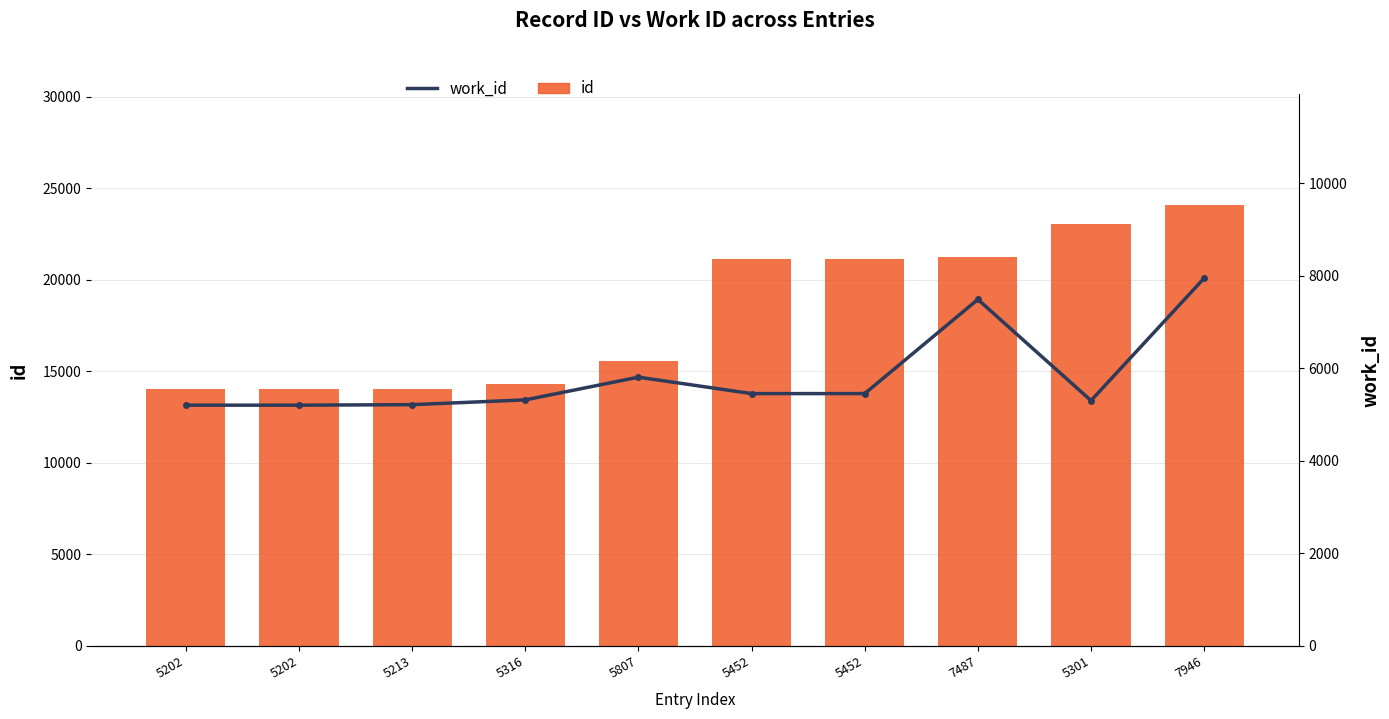

What are all the series names shown in the legend?

id, work_id